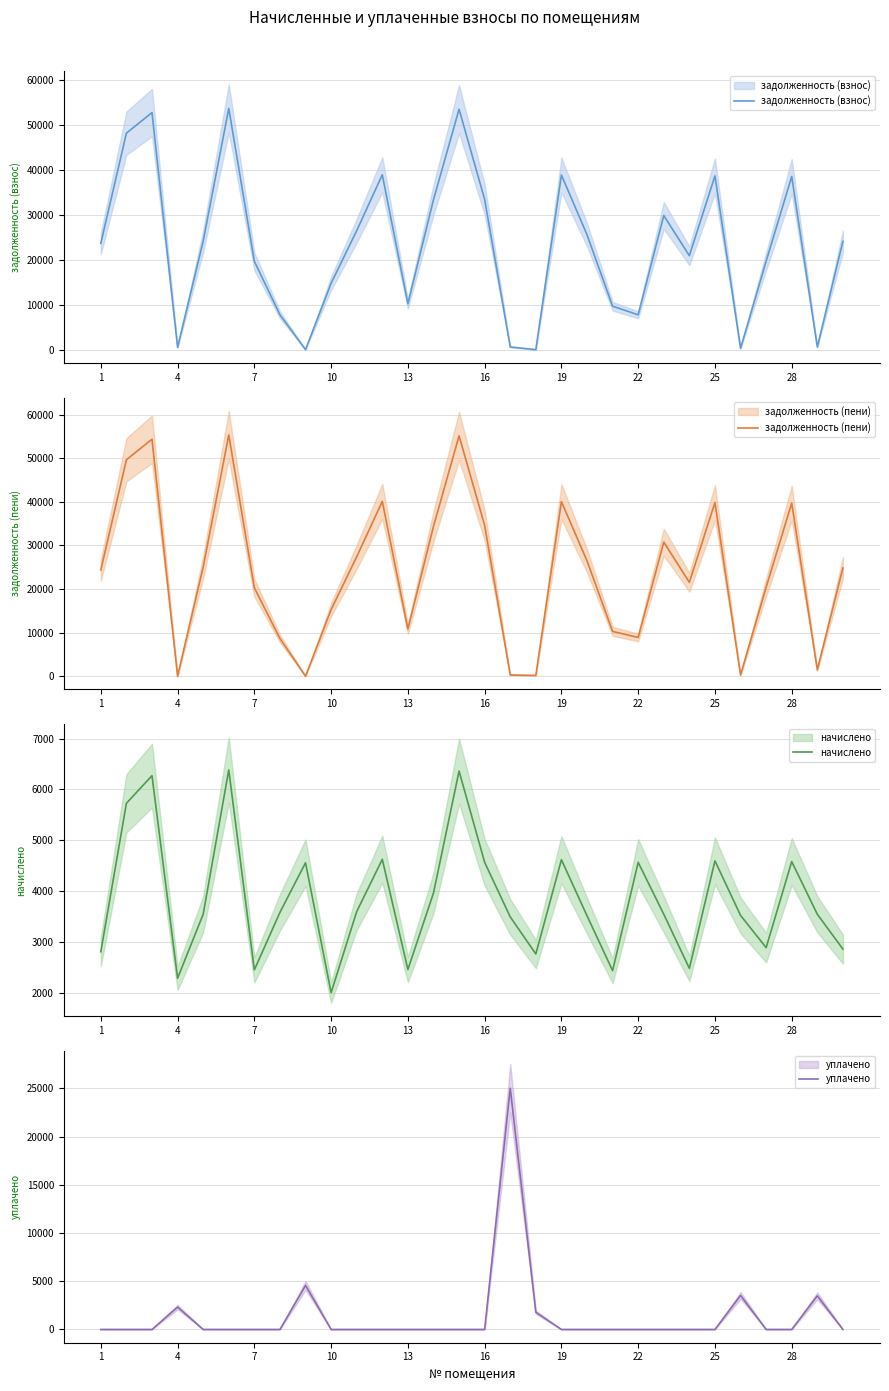

List the series in order of their peak value, lowest first.

начислено, уплачено, задолженность (взнос), задолженность (пени)